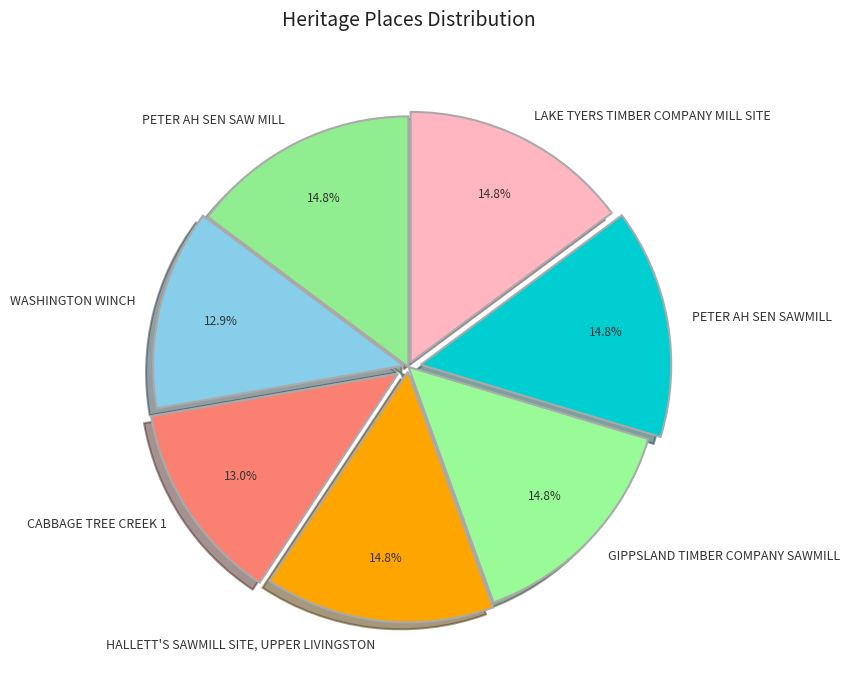

Does GIPPSLAND TIMBER COMPANY SAWMILL represent more than half of the total?

No